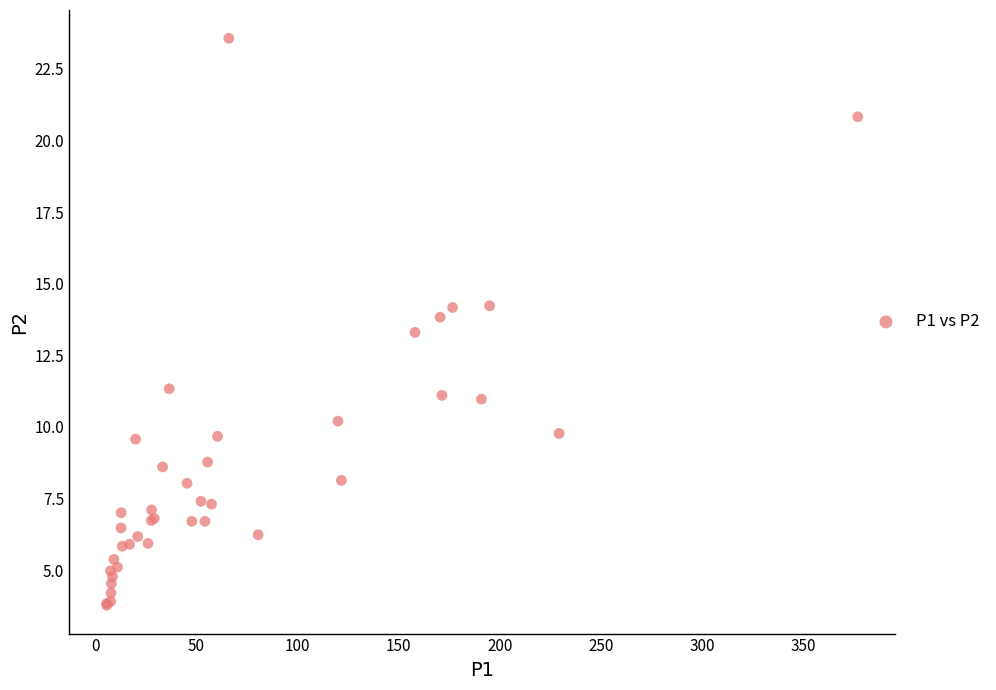

What Y value in the scatter plot is closest to 13?

13.3